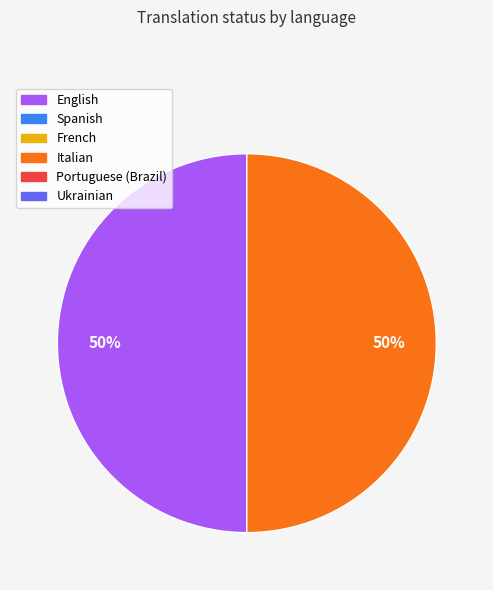

To the nearest percent, what is the average slice percentage?

50%